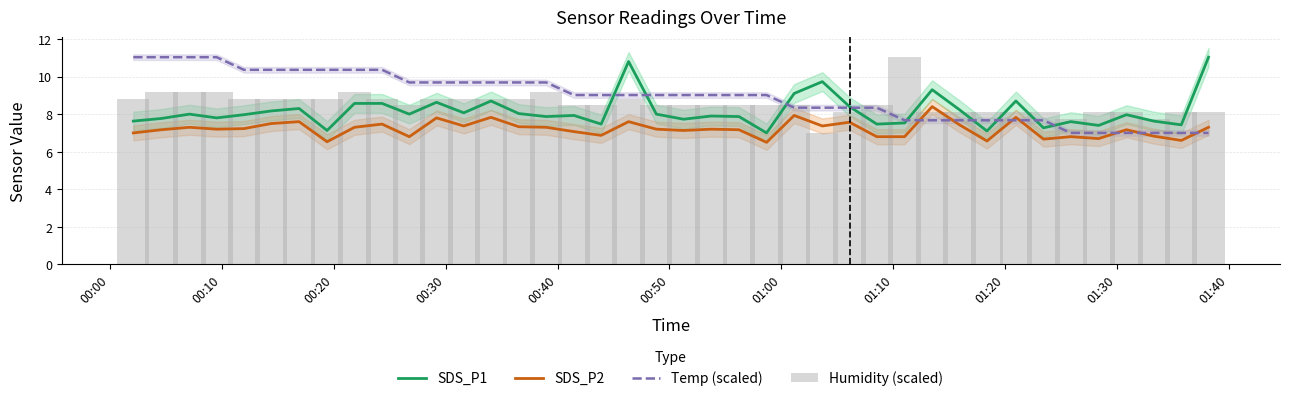

What is the highest value of the Temp (scaled) series?

11.0